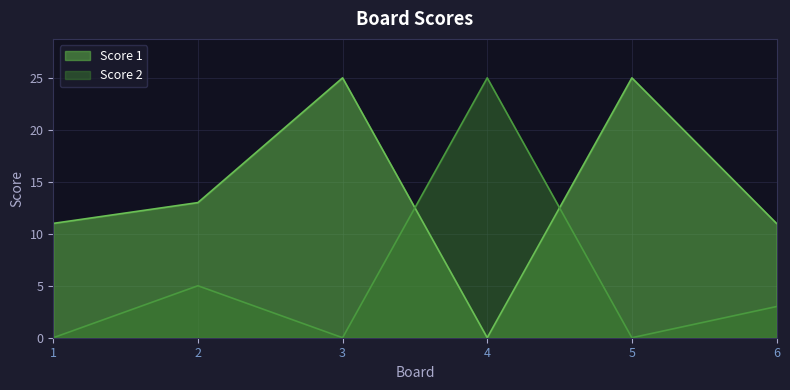

Reading left to right, what are all the values shown in this chart?

Score 1: 1=11	2=13	3=25	4=0	5=25	6=11
Score 2: 1=0	2=5	3=0	4=25	5=0	6=3